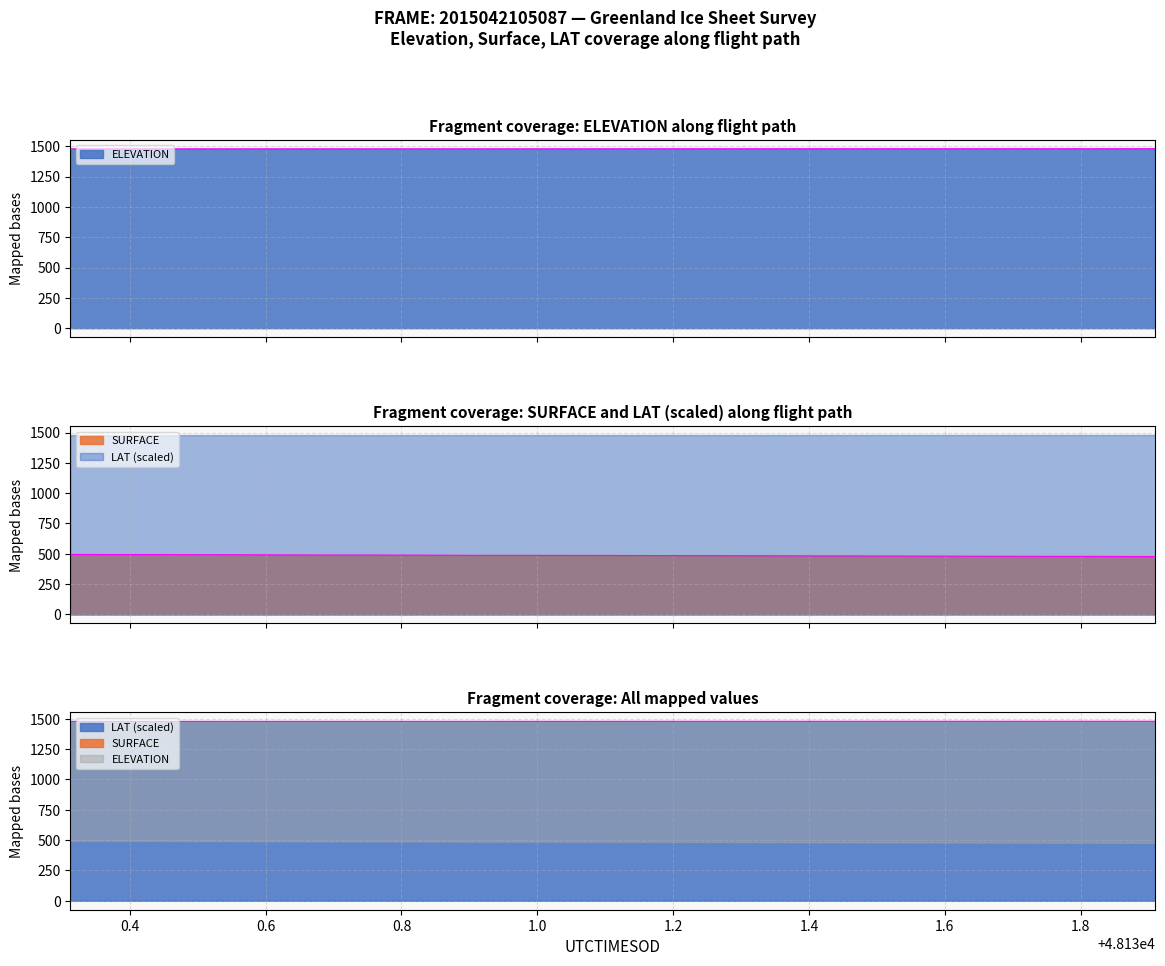

True or false: LAT and SURFACE cross at least once.

False